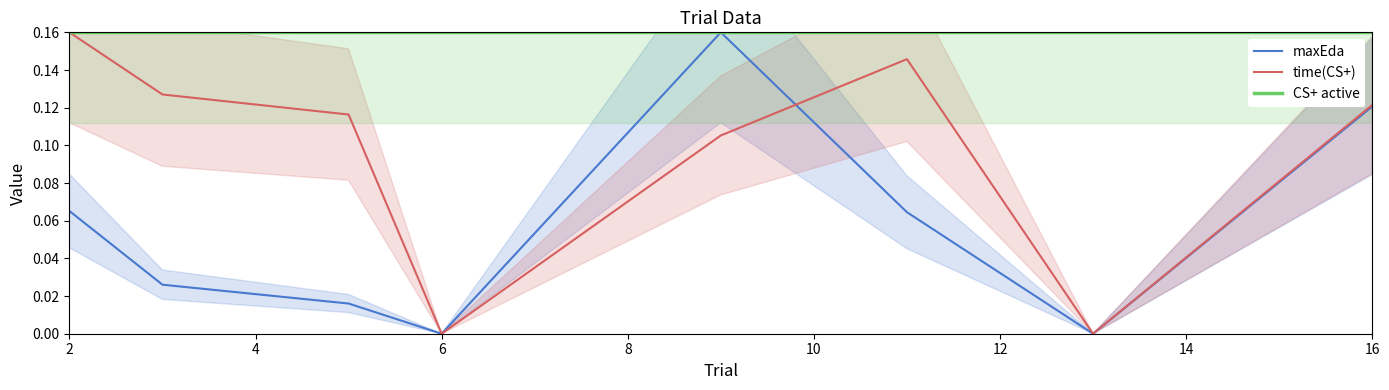

At which label is CS+ active closest to 0?

2